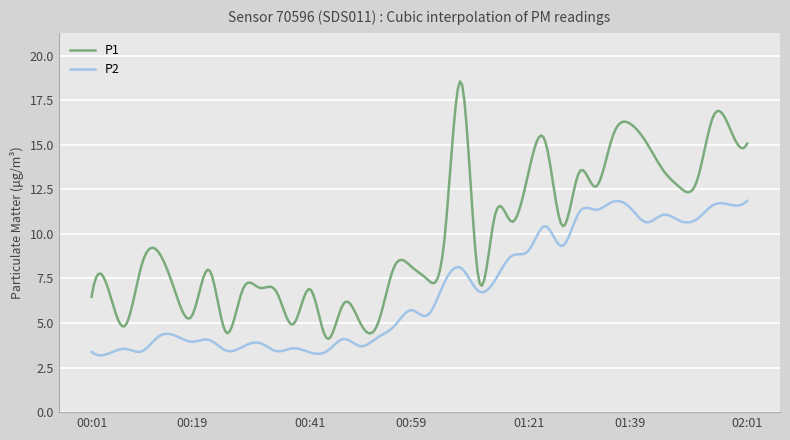

Which series has the largest total across all categories?

P1